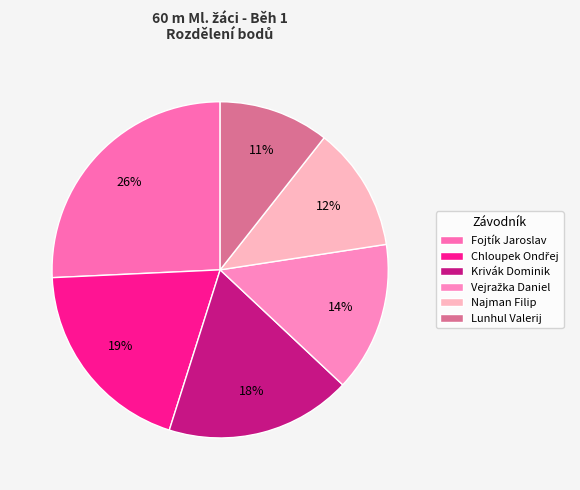

How many slices are in this pie chart?

6